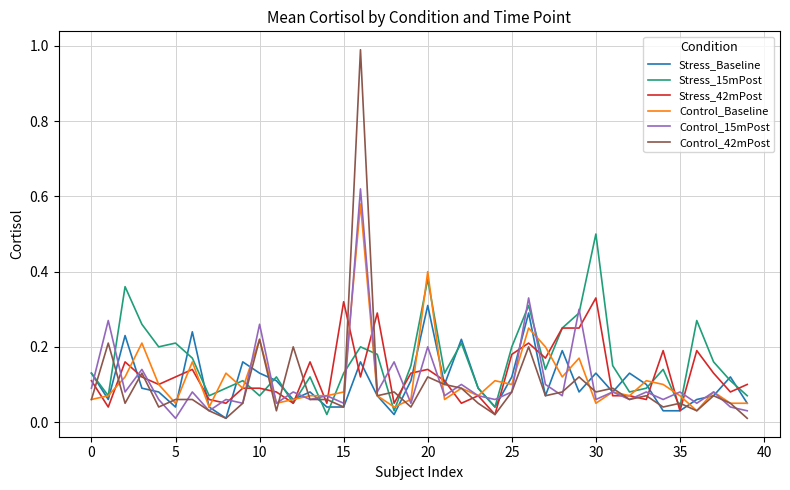

Which series has the widest spread of values?

Control_42mPost